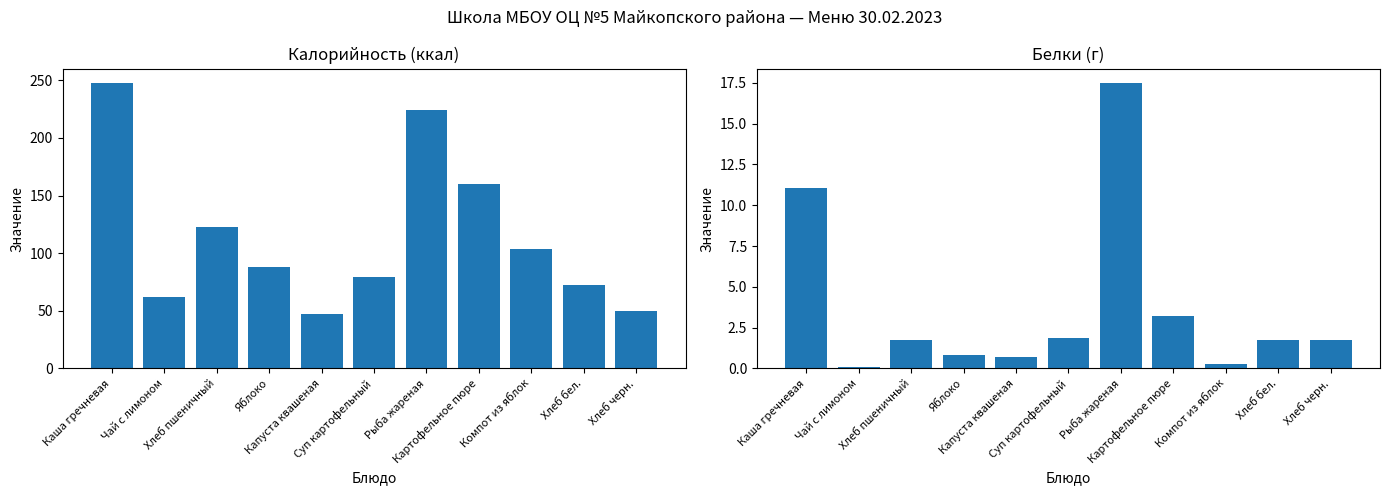

Which category has the lowest value in the Белки series?

Чай с лимоном